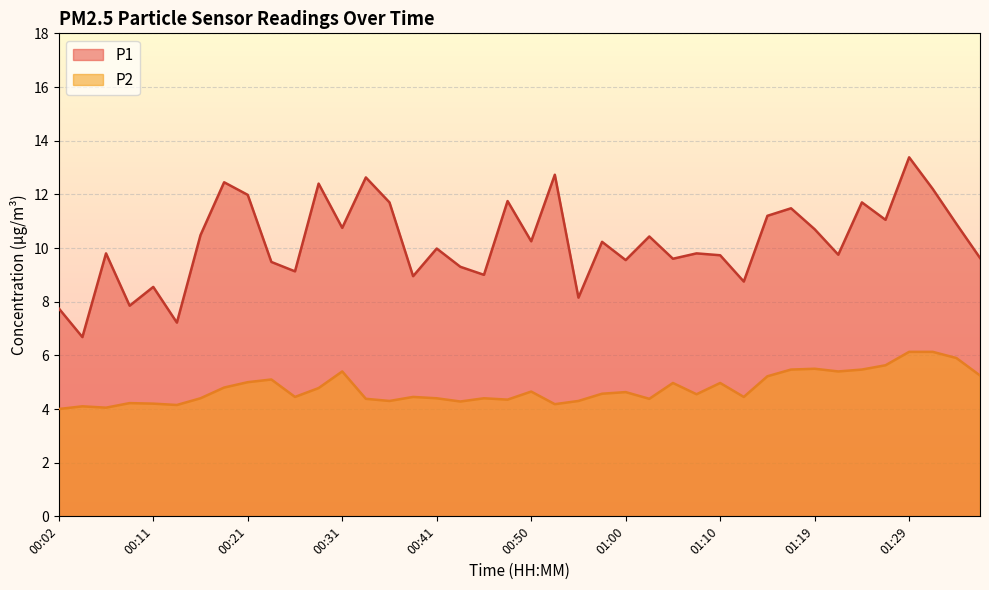

Reading left to right, extract all data points from this chart.

P1: 7.8	6.7	9.8	7.8	8.6	7.2	10.5	12.4	12.0	9.5	9.1	12.4	10.8	12.6	11.7	8.9	10.0	9.3	9.0	11.8	10.2	12.7	8.2	10.2	9.6	10.4	9.6	9.8	9.7	8.8	11.2	11.5	10.7	9.8	11.7	11.1	13.4	12.2	10.9	9.6
P2: 4.0	4.1	4.0	4.2	4.2	4.2	4.4	4.8	5.0	5.1	4.5	4.8	5.4	4.4	4.3	4.5	4.4	4.3	4.4	4.3	4.7	4.2	4.3	4.6	4.6	4.4	5.0	4.5	5.0	4.5	5.2	5.5	5.5	5.4	5.5	5.6	6.1	6.1	5.9	5.2